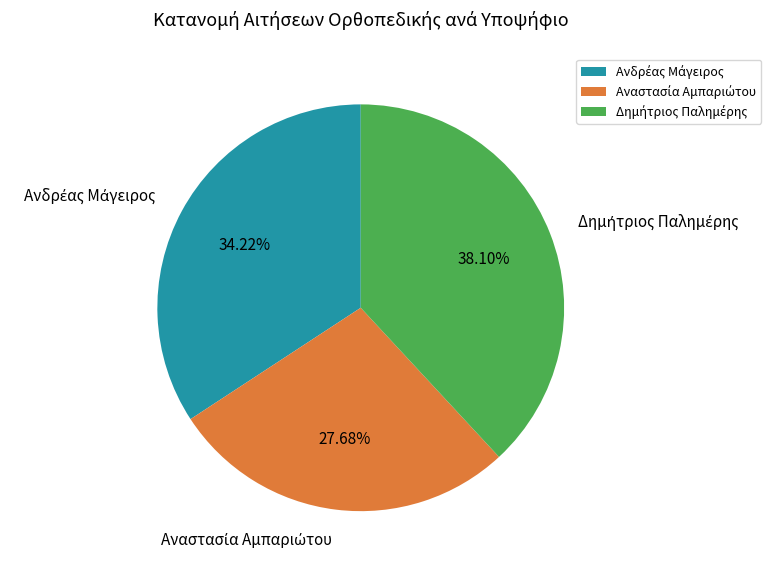

Is there any slice that represents more than half of the pie?

No